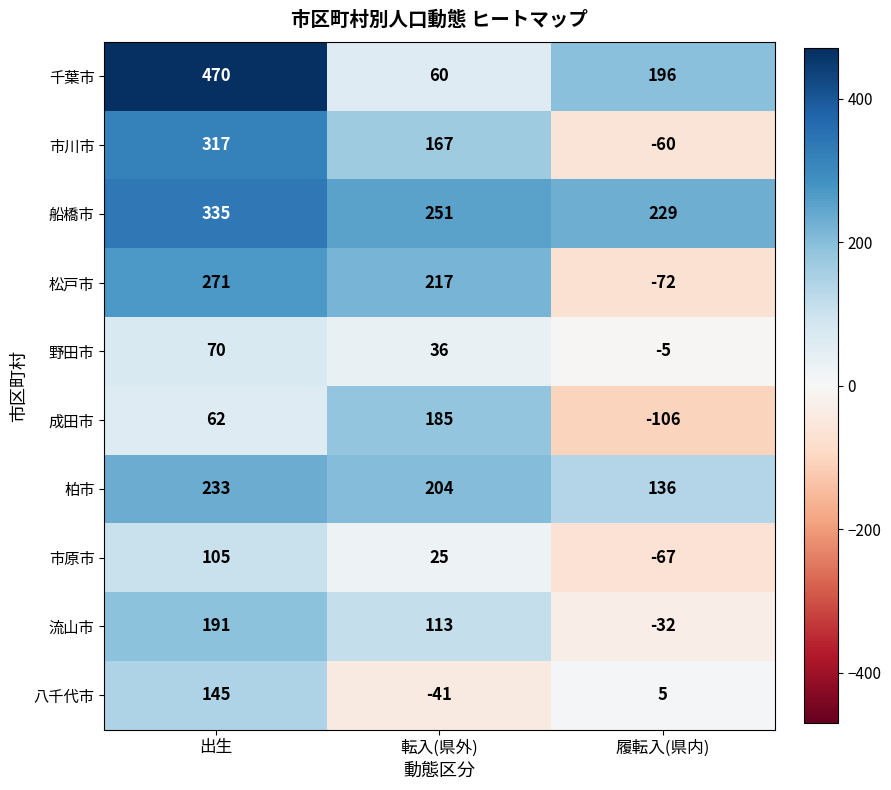

Which category has the highest value across all series?

出生